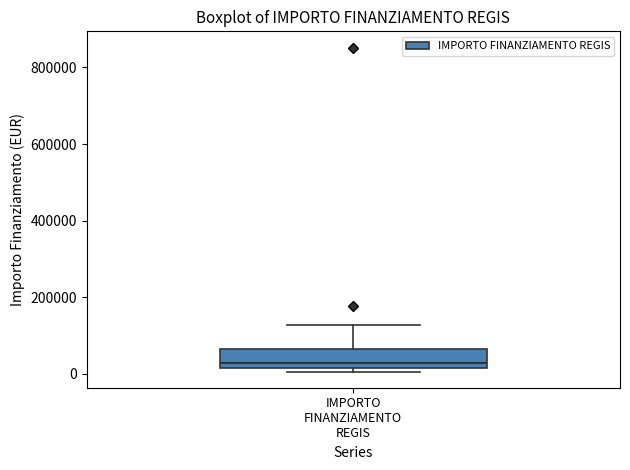

Transcribe this box plot: give where the median line is, the range the box spans, and where the two whiskers end, as read against the y-axis. The values are not printed on the chart, so give them approximately, as read against the axis.

median 20000 (just above the box's lower edge), box 20000 to 60000, whiskers 0 to 120000